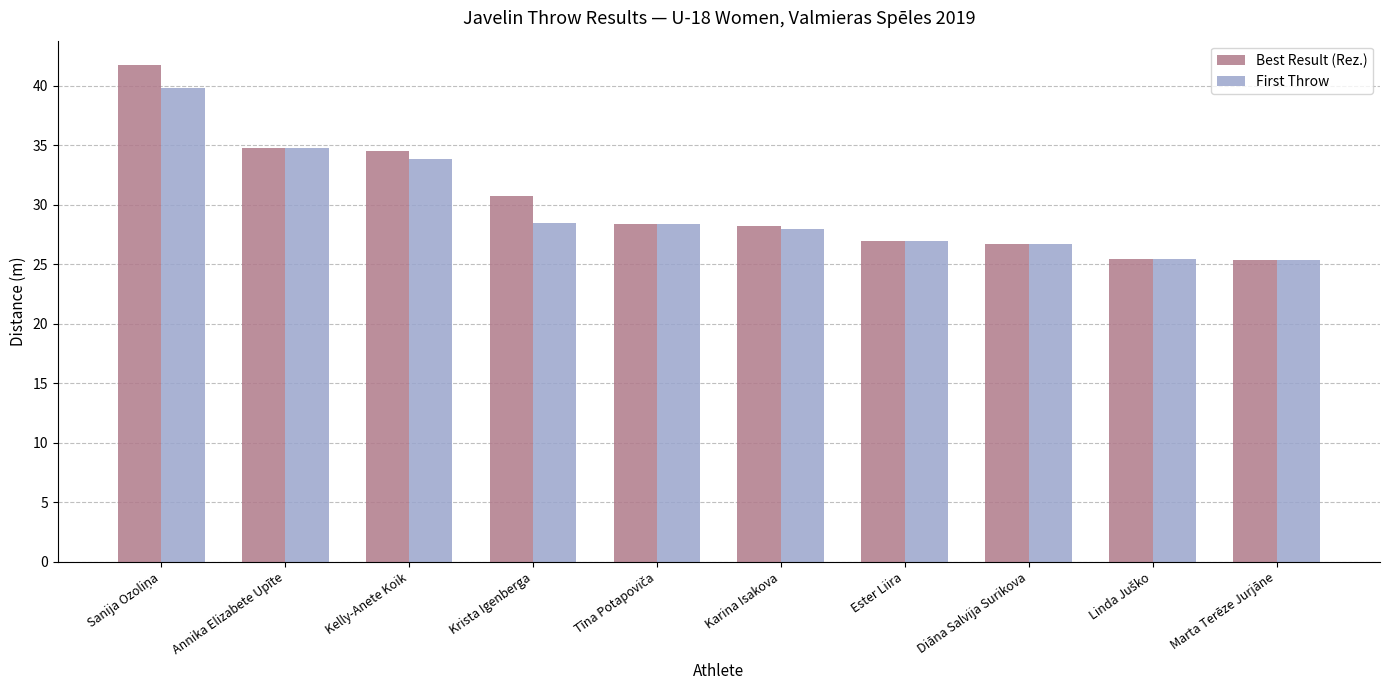

What is the approximate value of Best Result (Rez.) at Diāna Salvija Surikova?

26.7